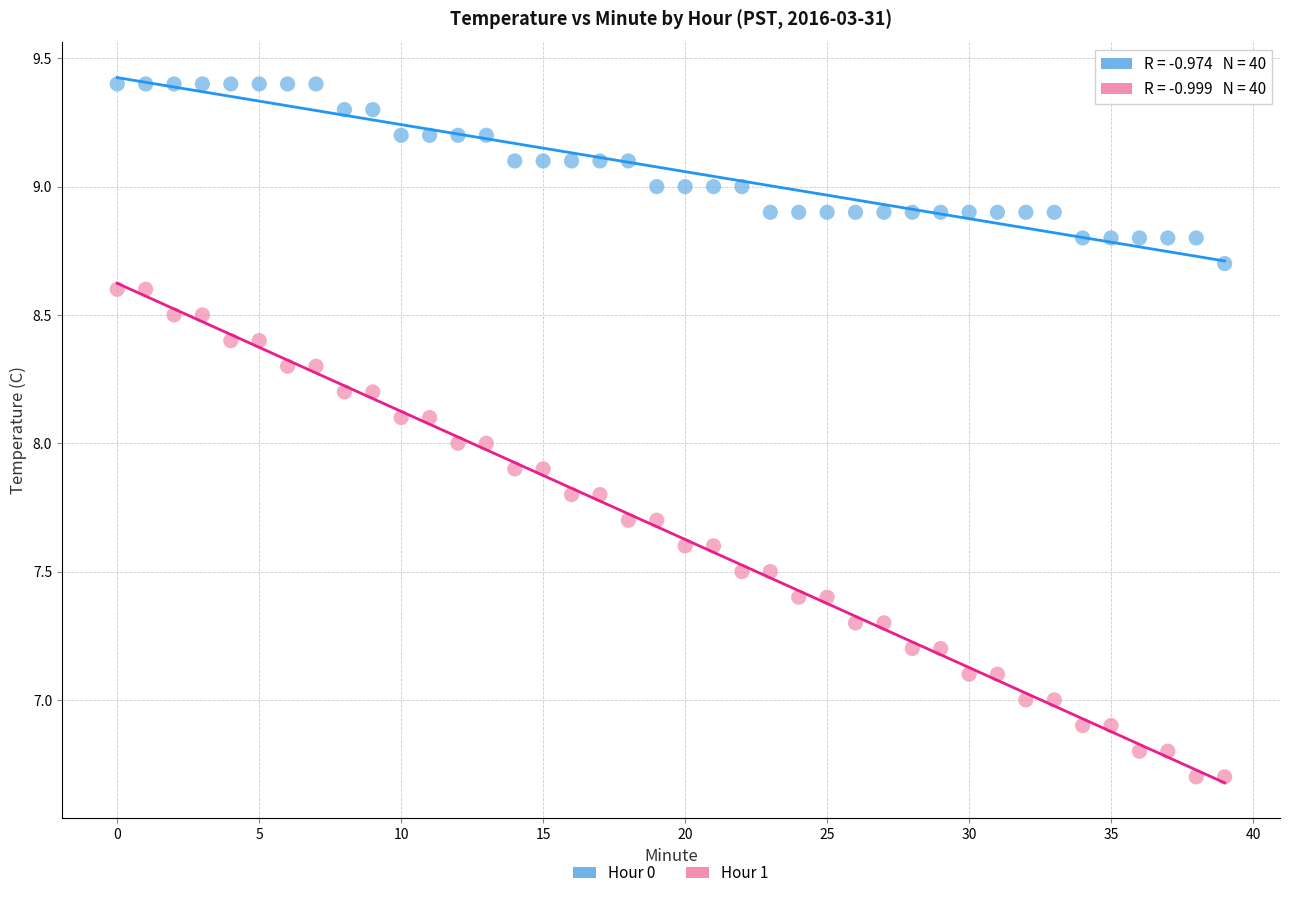

Which series reaches the minimum Y coordinate?

Hour 1